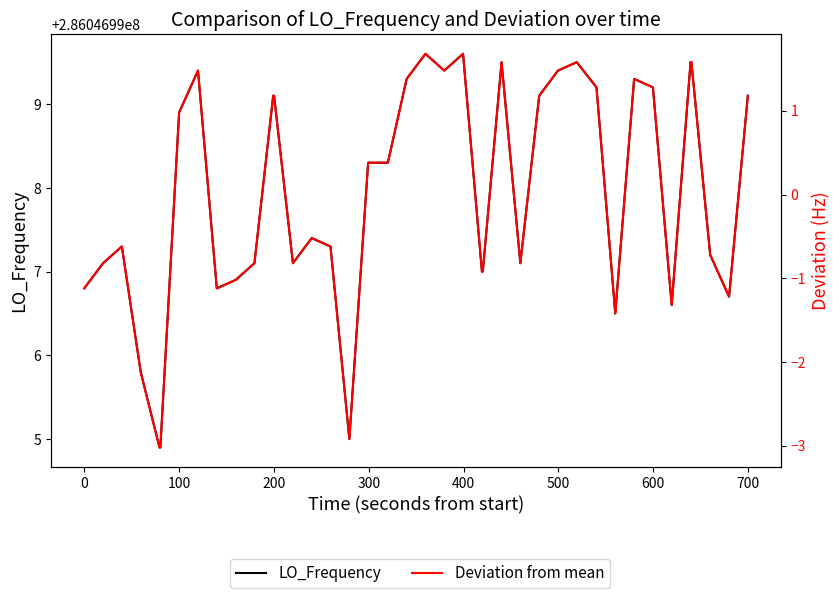

Does the chart display data point markers on the line(s)?

No